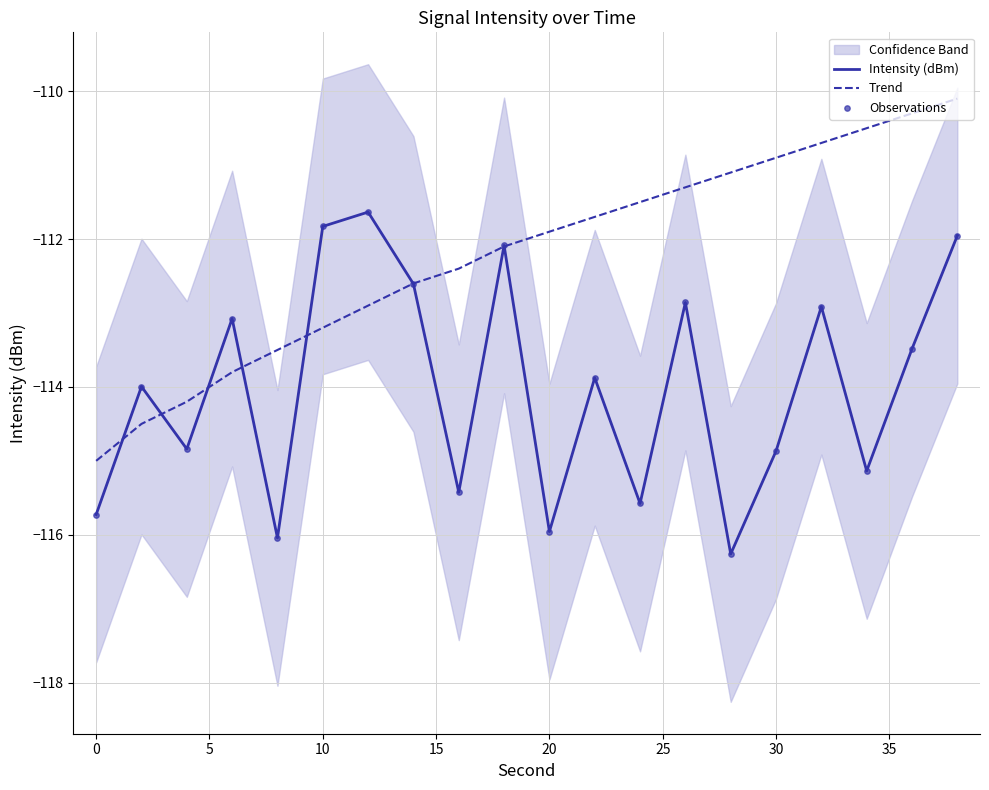

What is the minimum value for Trend?

-115.0